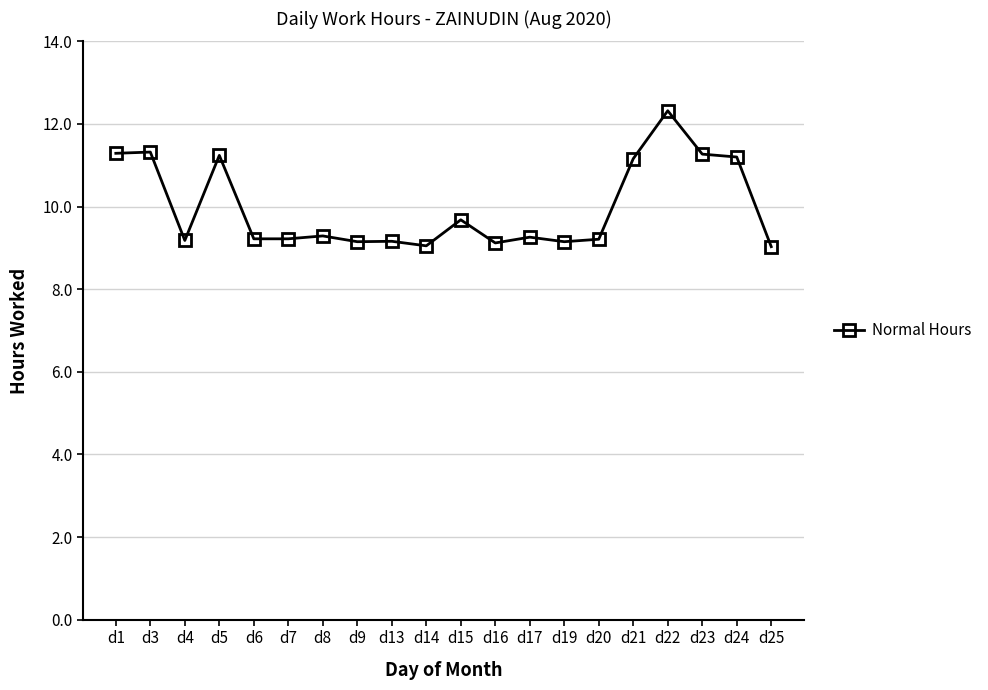

Which category has the highest value across all series?

d22